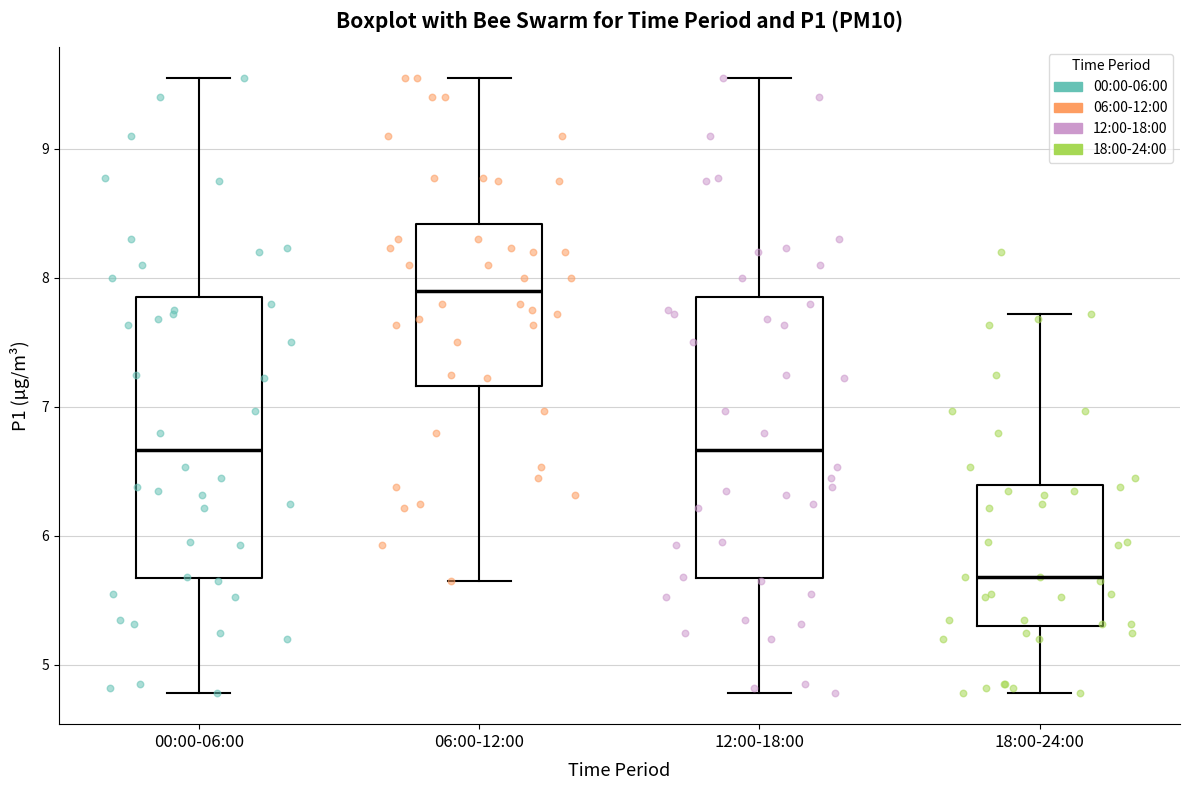

Which box's median line is the highest?

06:00-12:00